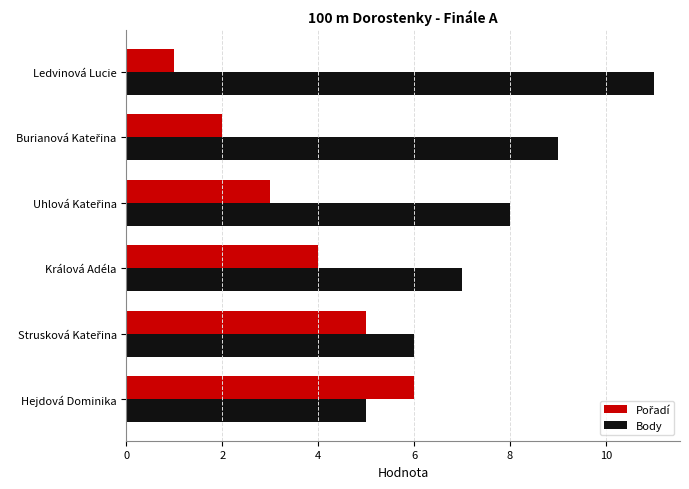

Which series has the largest total across all categories?

Body